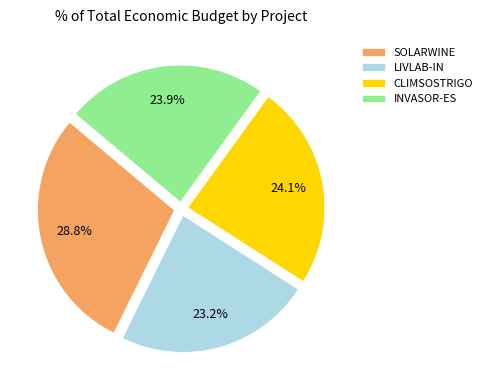

Which slice is the smallest?

LIVLAB-IN